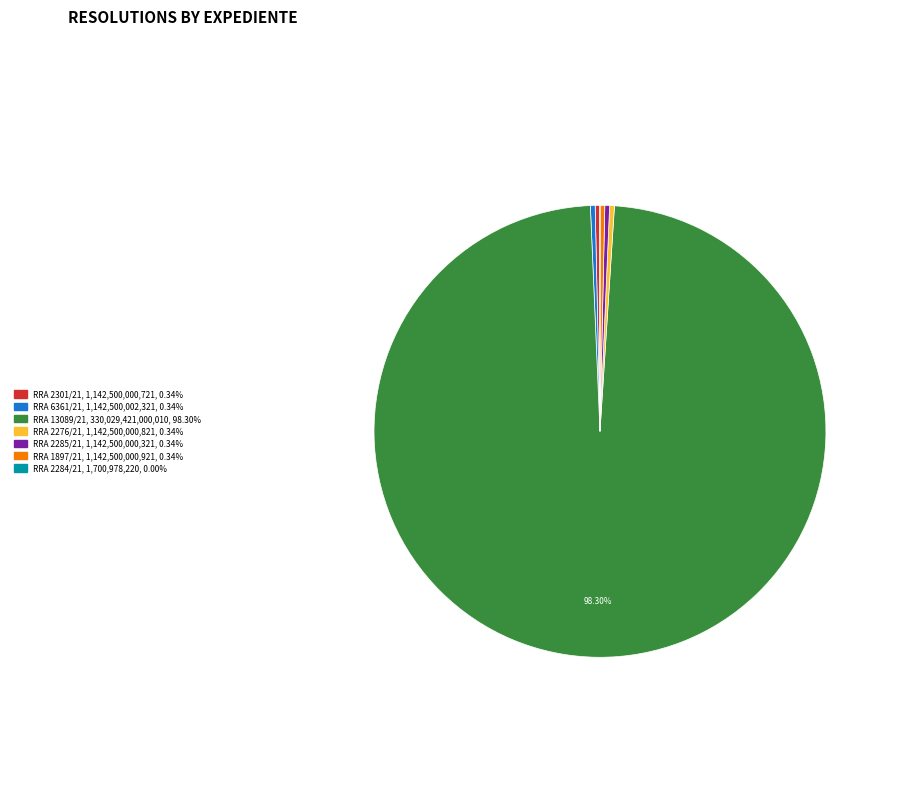

Which category accounts for the majority?

RRA 13089/21